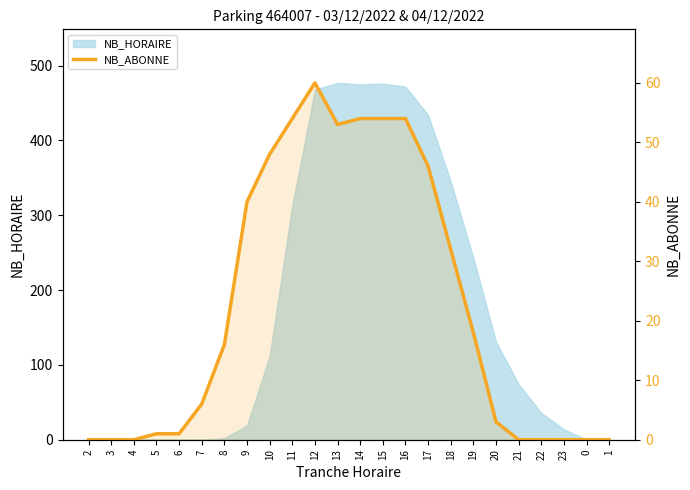

Rank the categories by value from highest to lowest.

12, 11, 14, 15, 16, 13, 10, 17, 9, 18, 19, 8, 7, 20, 5, 6, 2, 3, 4, 21, 22, 23, 0, 1